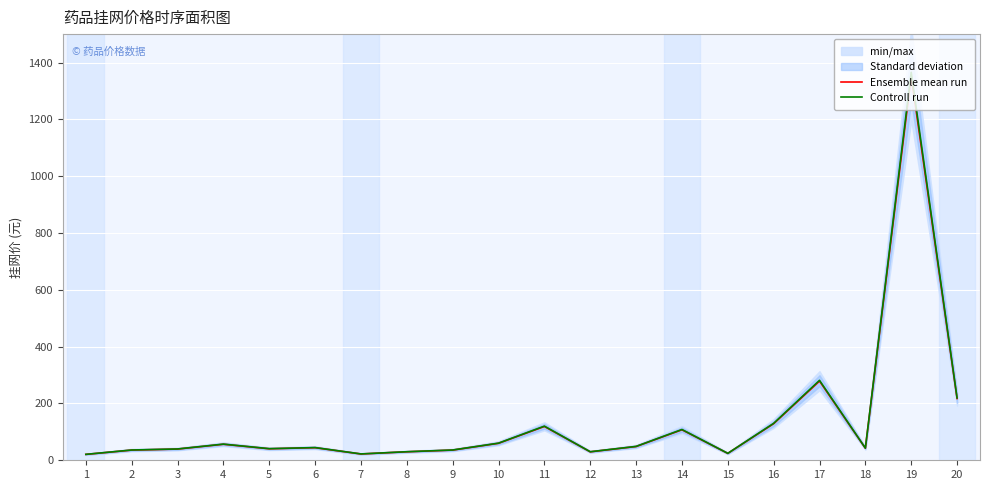

Which category has the lowest value in the Controll run series?

1